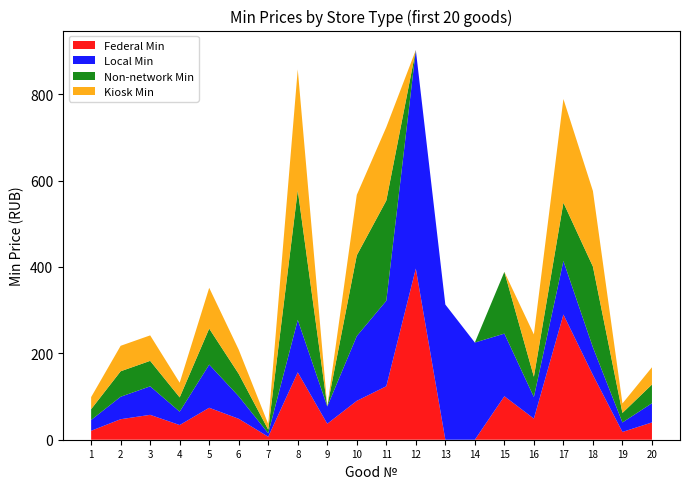

Reading left to right, list all the values displayed in this chart.

Federal Min: 20.7	47.5	57.6	34.0	74.0	48.5	6.9	156.0	37.0	90.0	123.8	396.3	0.0	0.0	100.7	48.9	289.9	149.9	18.0	40.0
Local Min: 25.0	52.0	66.0	31.0	100.0	52.0	8.0	121.5	40.0	150.0	198.0	506.0	313.0	225.0	145.0	50.0	124.0	64.0	22.0	44.4
Non-network Min: 25.0	59.0	59.0	33.0	83.3	52.0	8.5	300.0	0.0	187.0	232.0	0.0	0.0	0.0	143.0	47.0	135.0	187.0	22.0	43.3
Kiosk Min: 28.0	59.0	59.0	34.0	94.4	56.0	13.0	280.0	0.0	140.0	170.0	0.0	0.0	0.0	0.0	98.0	240.0	175.0	22.0	40.0